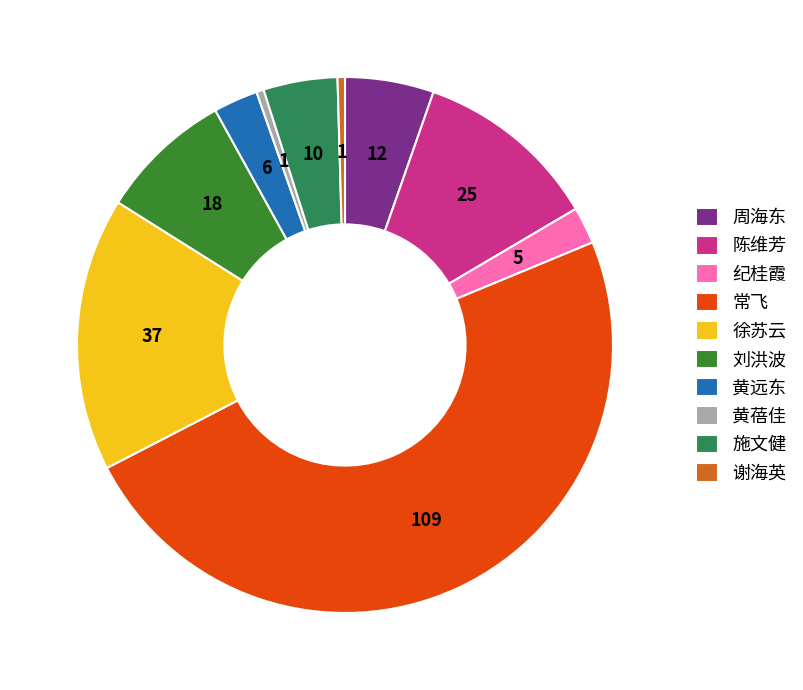

How many segments does this pie chart have?

10